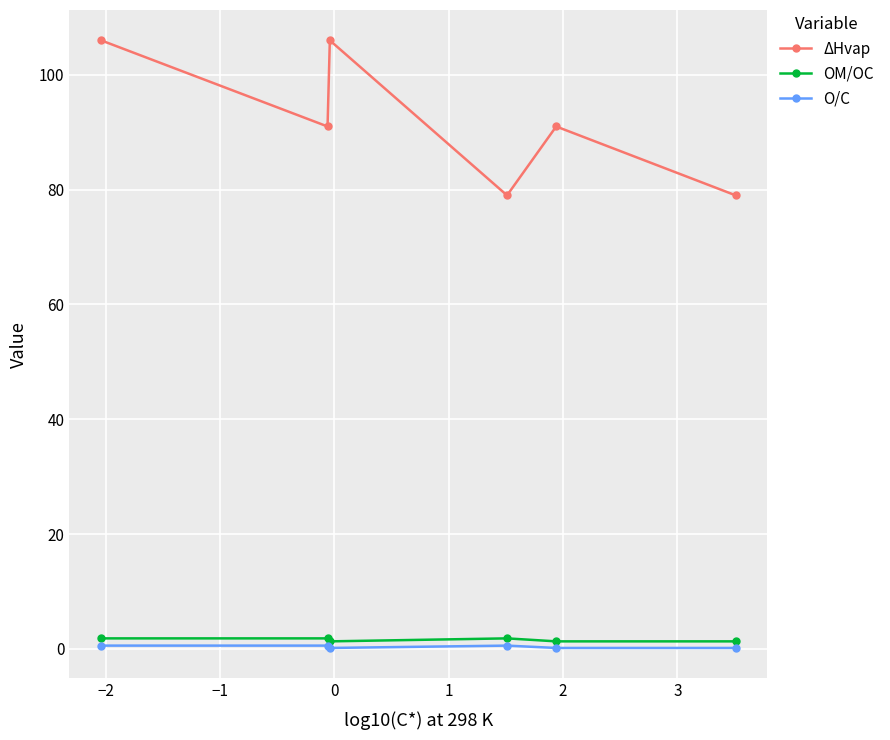

What are all the series names shown in the legend?

ΔHvap, OM/OC, O/C